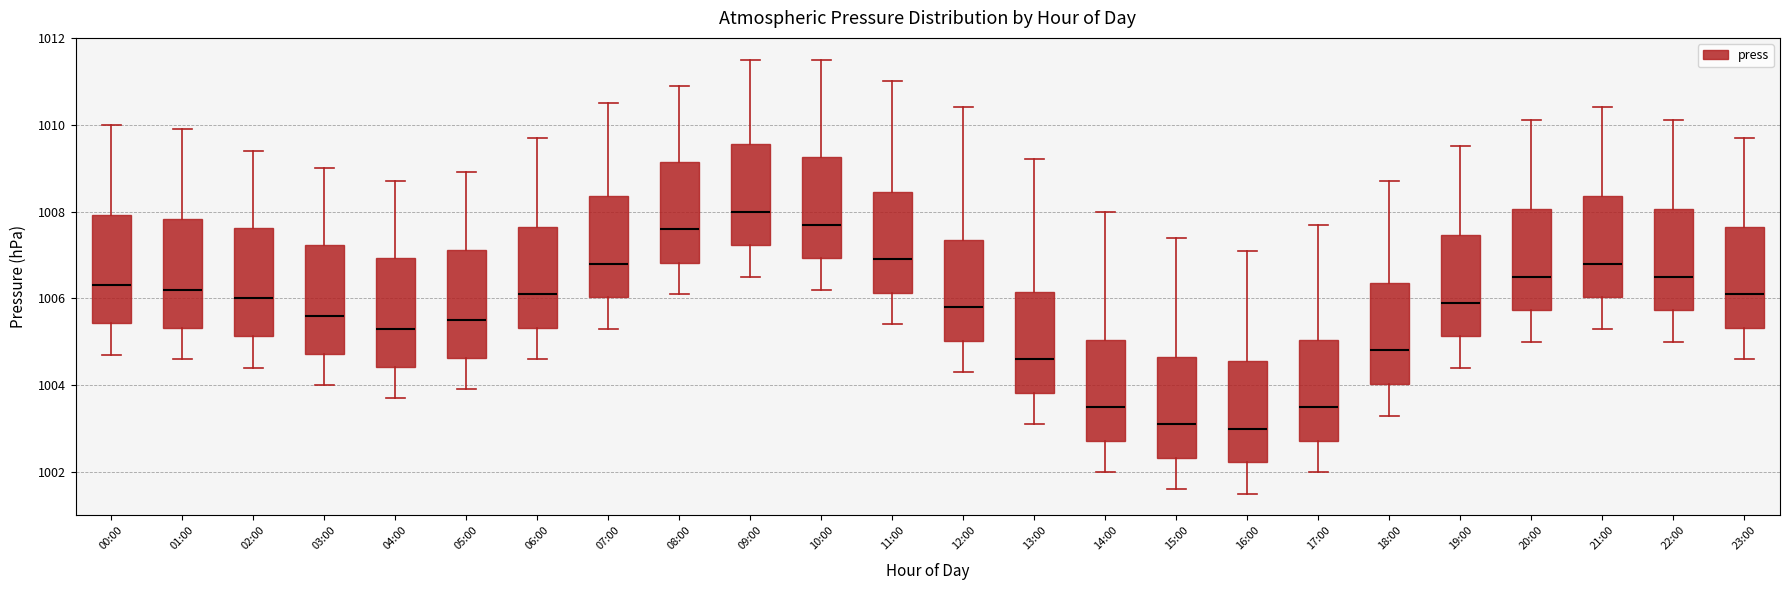

Reading left to right, read every box against the y-axis: the position of its median line, the range the box covers, and the ends of its whiskers. The values are not printed on the chart, so give them approximately, as read against the axis.

00:00: median 1006.4, box 1005.4 to 1008.0, whiskers 1004.8 to 1010.0
01:00: median 1006.2, box 1005.4 to 1007.8, whiskers 1004.6 to 1010.0
02:00: median 1006.0, box 1005.2 to 1007.6, whiskers 1004.4 to 1009.4
03:00: median 1005.6, box 1004.8 to 1007.2, whiskers 1004.0 to 1009.0
04:00: median 1005.4, box 1004.4 to 1007.0, whiskers 1003.8 to 1008.8
05:00: median 1005.6, box 1004.6 to 1007.2, whiskers 1004.0 to 1009.0
06:00: median 1006.2, box 1005.4 to 1007.6, whiskers 1004.6 to 1009.8
07:00: median 1006.8, box 1006.0 to 1008.4, whiskers 1005.4 to 1010.6
08:00: median 1007.6, box 1006.8 to 1009.2, whiskers 1006.2 to 1011.0
09:00: median 1008.0, box 1007.2 to 1009.6, whiskers 1006.6 to 1011.6
10:00: median 1007.8, box 1007.0 to 1009.2, whiskers 1006.2 to 1011.6
11:00: median 1007.0, box 1006.2 to 1008.4, whiskers 1005.4 to 1011.0
12:00: median 1005.8, box 1005.0 to 1007.4, whiskers 1004.4 to 1010.4
13:00: median 1004.6, box 1003.8 to 1006.2, whiskers 1003.2 to 1009.2
14:00: median 1003.6, box 1002.8 to 1005.0, whiskers 1002.0 to 1008.0
15:00: median 1003.2, box 1002.4 to 1004.6, whiskers 1001.6 to 1007.4
16:00: median 1003.0, box 1002.2 to 1004.6, whiskers 1001.6 to 1007.2
17:00: median 1003.6, box 1002.8 to 1005.0, whiskers 1002.0 to 1007.8
18:00: median 1004.8, box 1004.0 to 1006.4, whiskers 1003.4 to 1008.8
19:00: median 1006.0, box 1005.2 to 1007.4, whiskers 1004.4 to 1009.6
20:00: median 1006.6, box 1005.8 to 1008.0, whiskers 1005.0 to 1010.2
21:00: median 1006.8, box 1006.0 to 1008.4, whiskers 1005.4 to 1010.4
22:00: median 1006.6, box 1005.8 to 1008.0, whiskers 1005.0 to 1010.2
23:00: median 1006.2, box 1005.4 to 1007.6, whiskers 1004.6 to 1009.8